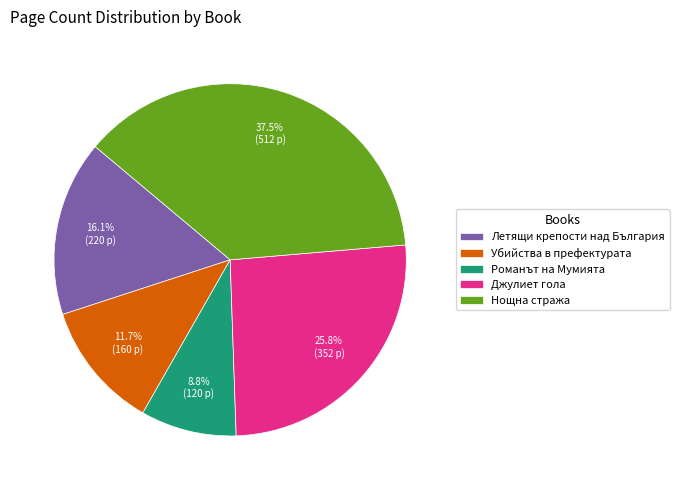

Does any single category account for the majority?

No